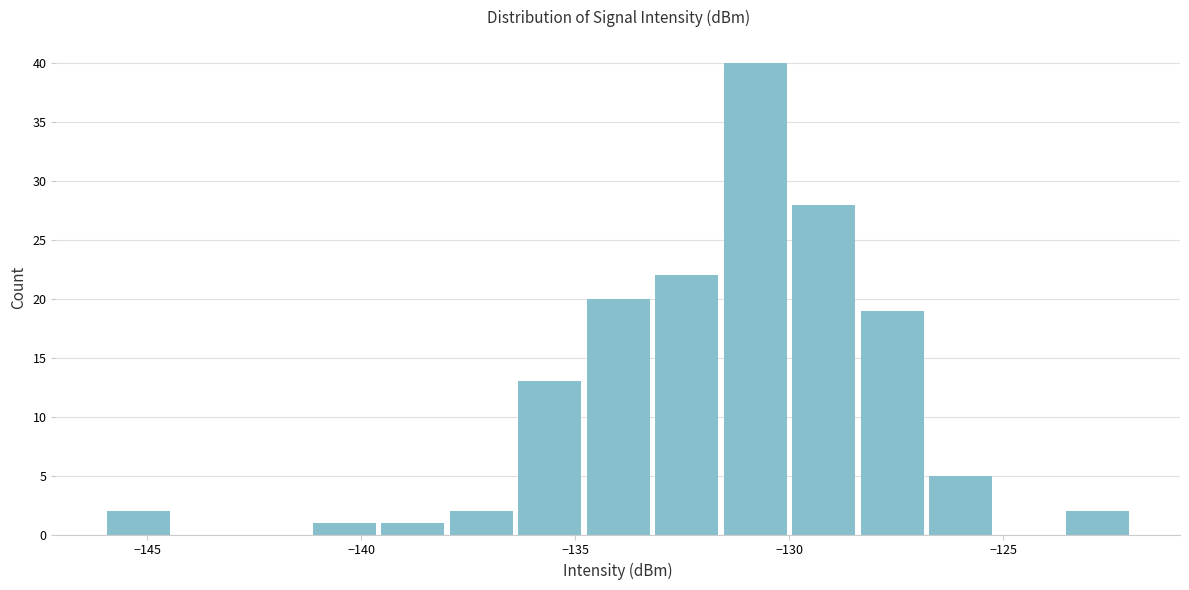

Read against the x-axis, roughly where is the centre of the tallest bar?

-131.0